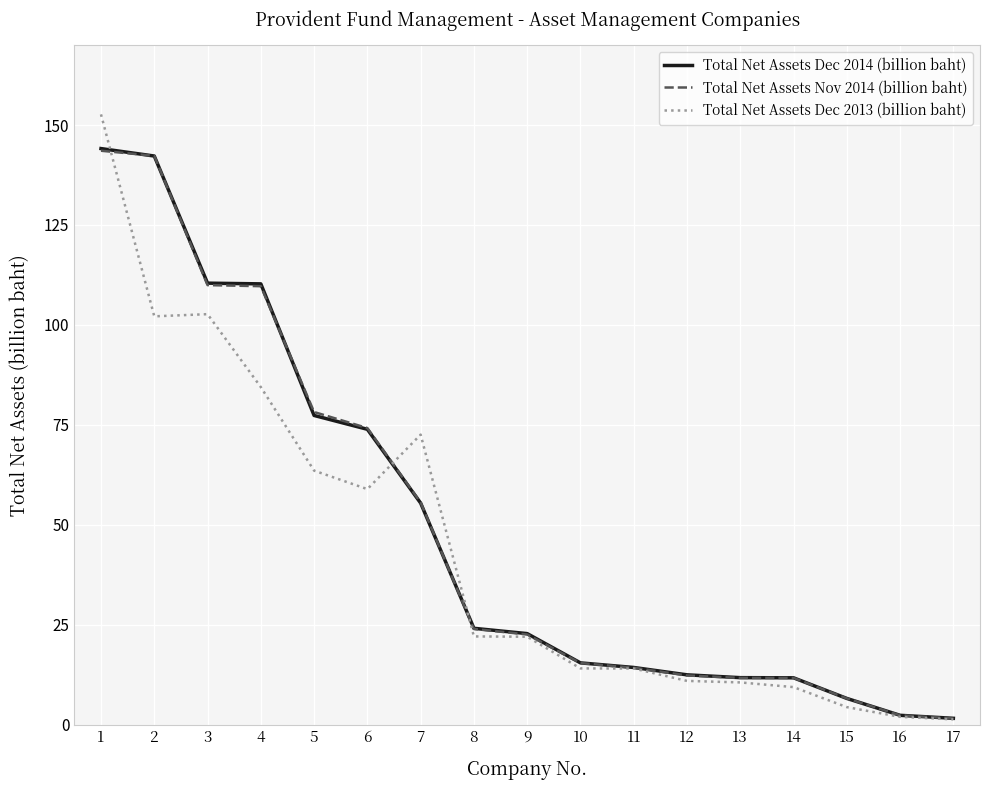

How many times do Total Net Assets Dec 2014 (billion baht) and Total Net Assets Nov 2014 (billion baht) cross each other?

6